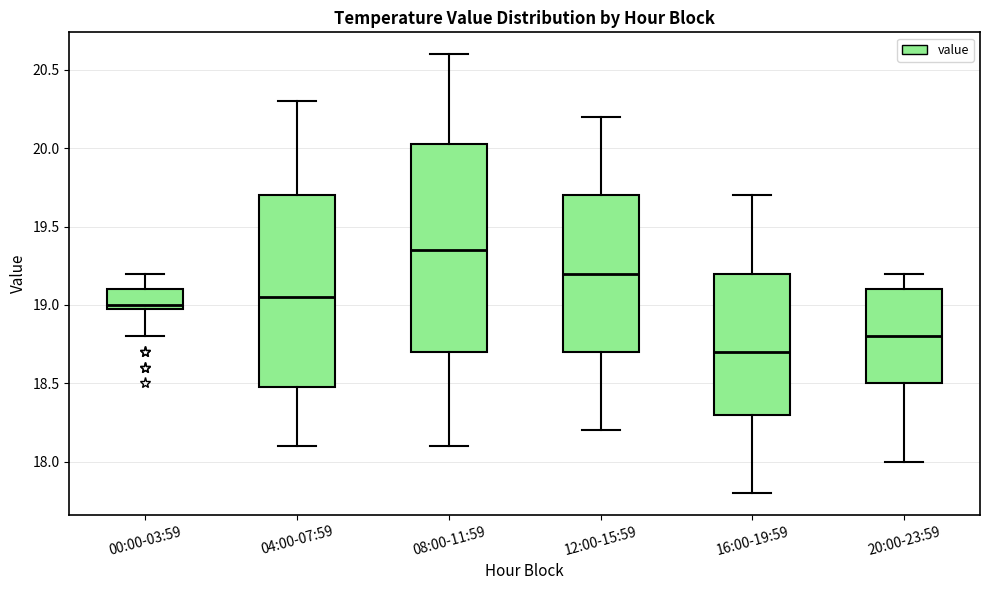

Where does the upper whisker of the box for 20:00-23:59 end on the y-axis? The values are not printed on the chart, so give them approximately, as read against the axis.

19.20